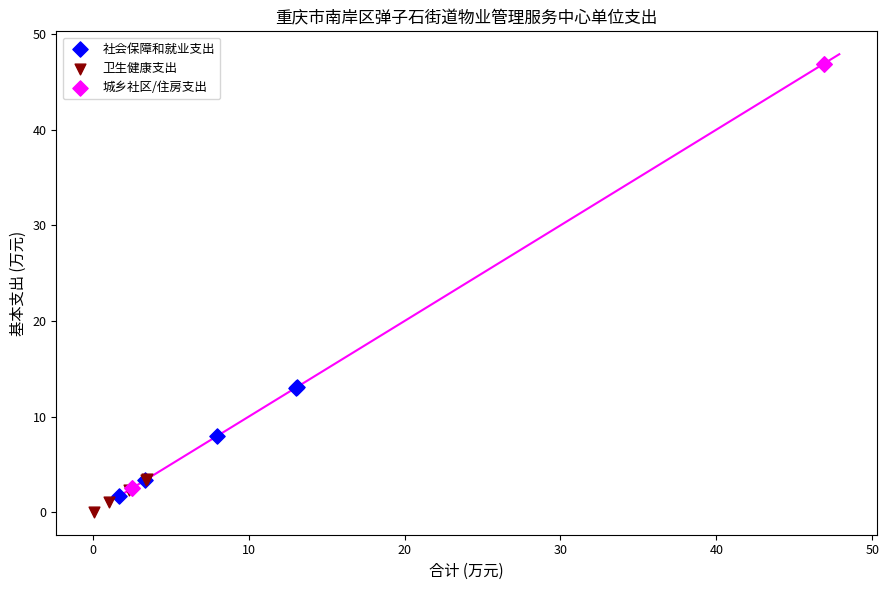

Which series contains the highest Y value?

城乡社区/住房支出